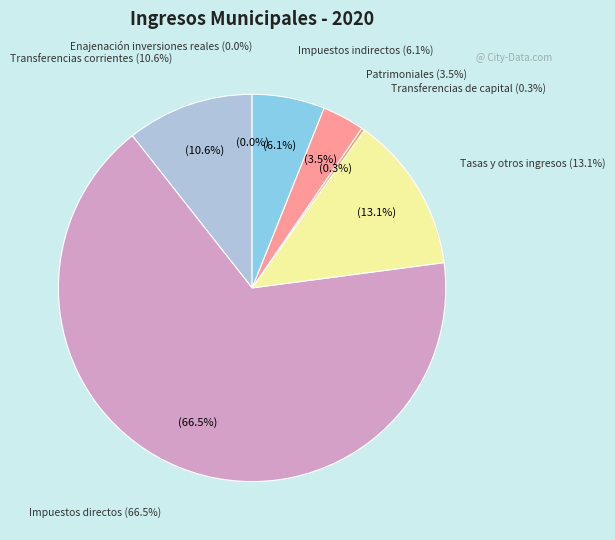

Is the sum of Enajenación inversiones reales and Transferencias de capital greater than half?

No